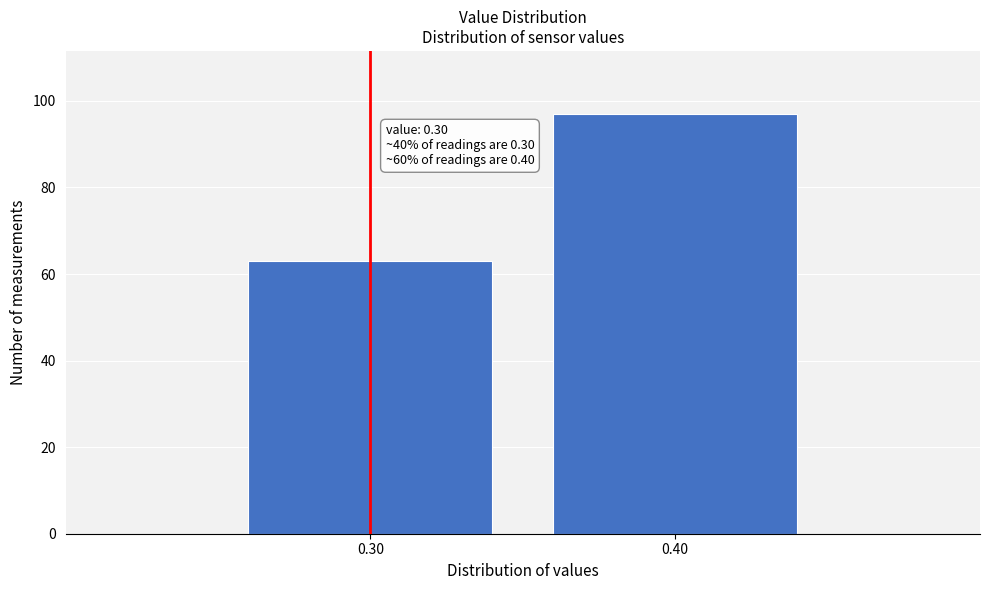

Reading left to right, extract all data points from this chart.

0.30=63	0.40=97